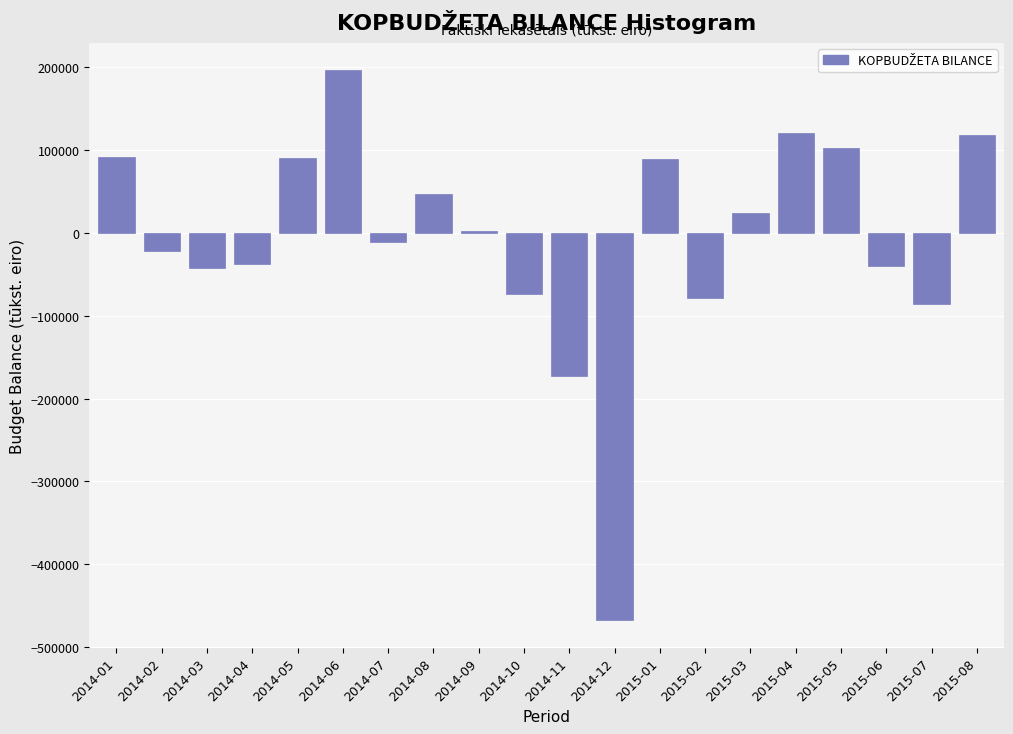

What is the smallest value displayed?

-467238.2